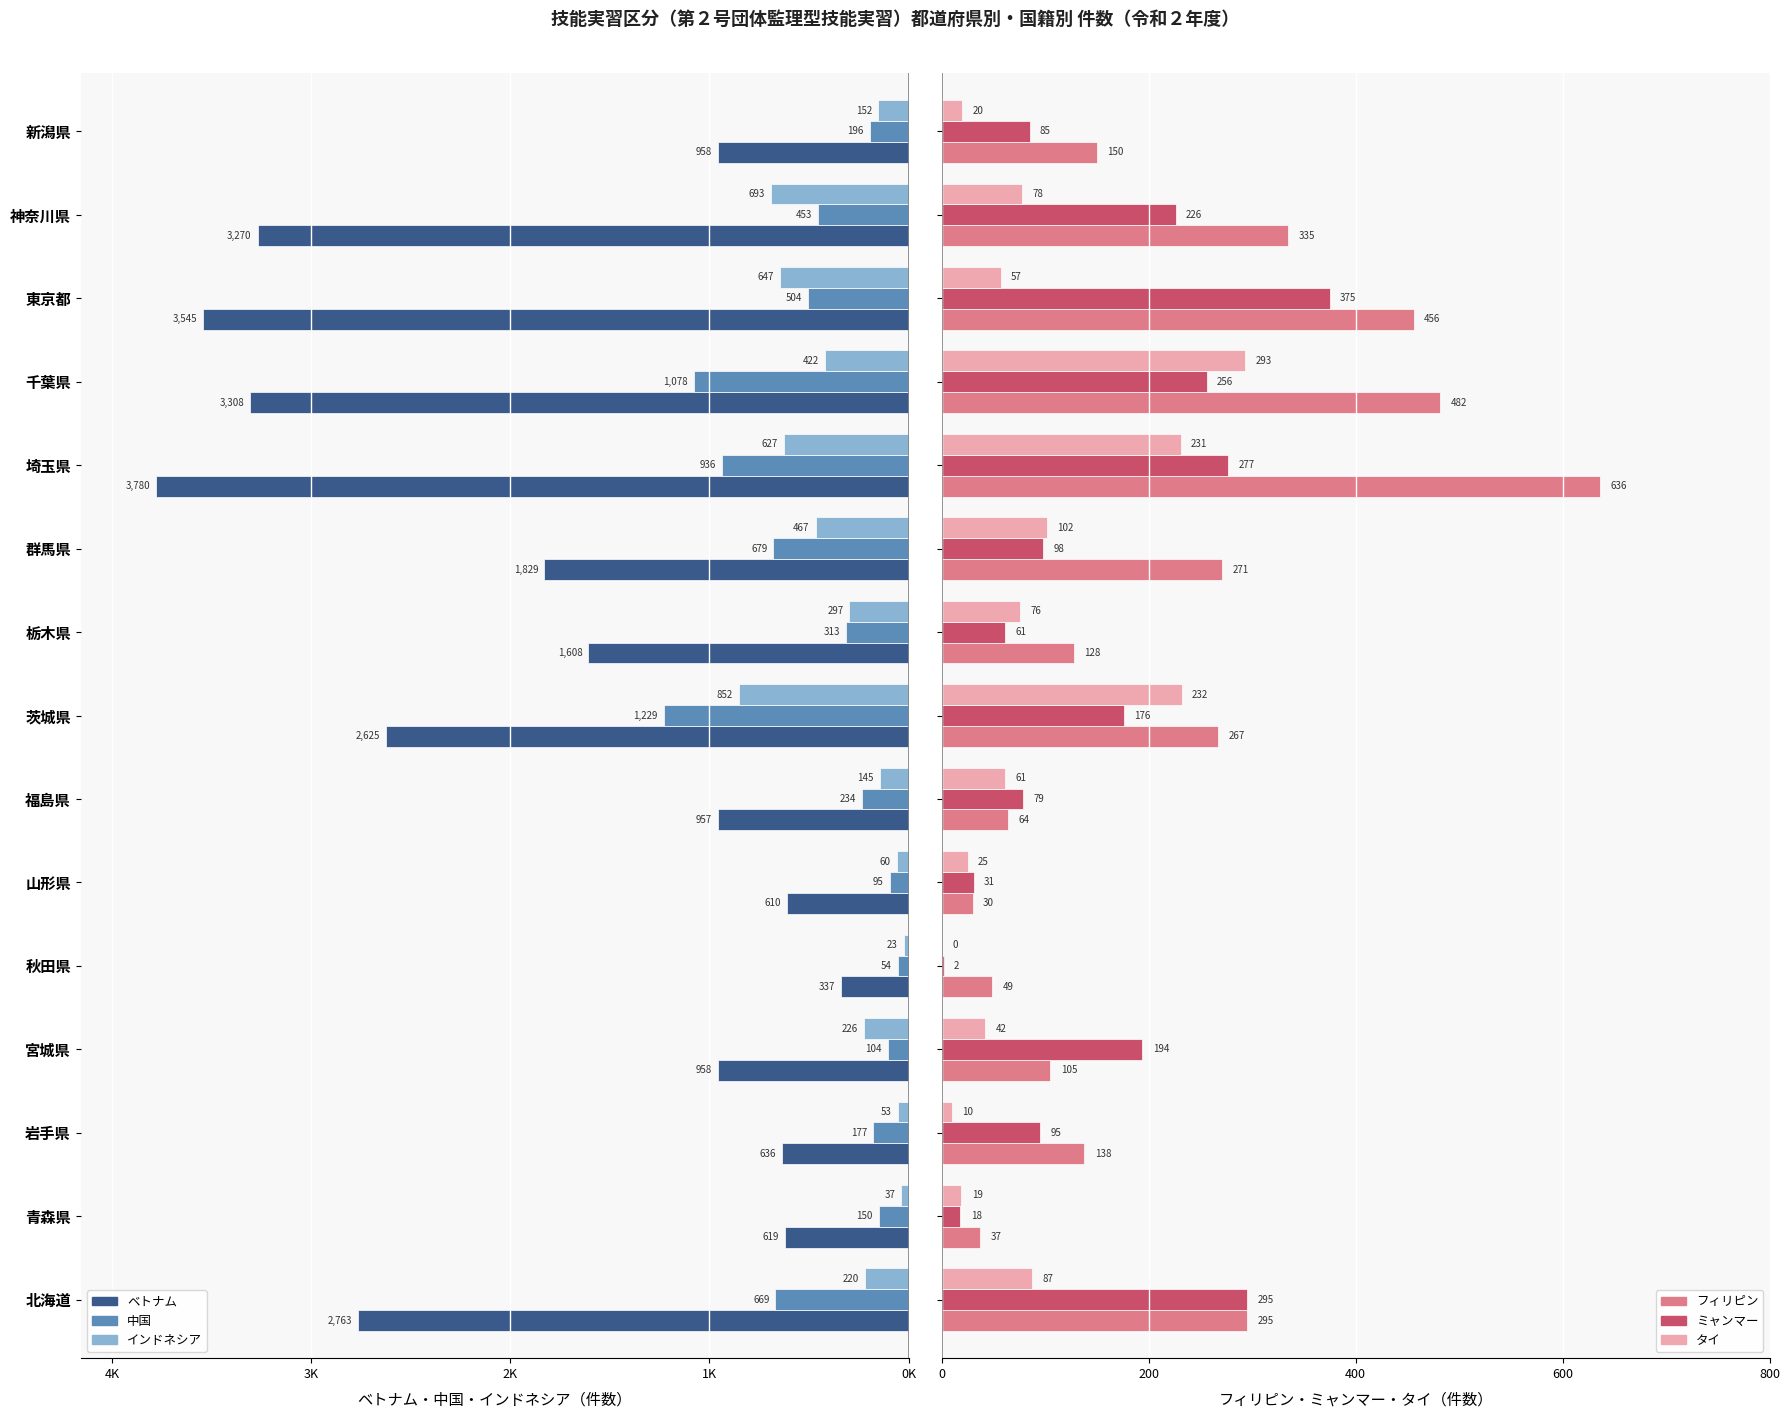

Reading right to left, extract all data points from this chart.

ベトナム: -958	-3270	-3545	-3308	-3780	-1829	-1608	-2625	-957	-610	-337	-958	-636	-619	-2763
中国: -196	-453	-504	-1078	-936	-679	-313	-1229	-234	-95	-54	-104	-177	-150	-669
インドネシア: -152	-693	-647	-422	-627	-467	-297	-852	-145	-60	-23	-226	-53	-37	-220
フィリピン: 150	335	456	482	636	271	128	267	64	30	49	105	138	37	295
ミャンマー: 85	226	375	256	277	98	61	176	79	31	2	194	95	18	295
タイ: 20	78	57	293	231	102	76	232	61	25	0	42	10	19	87